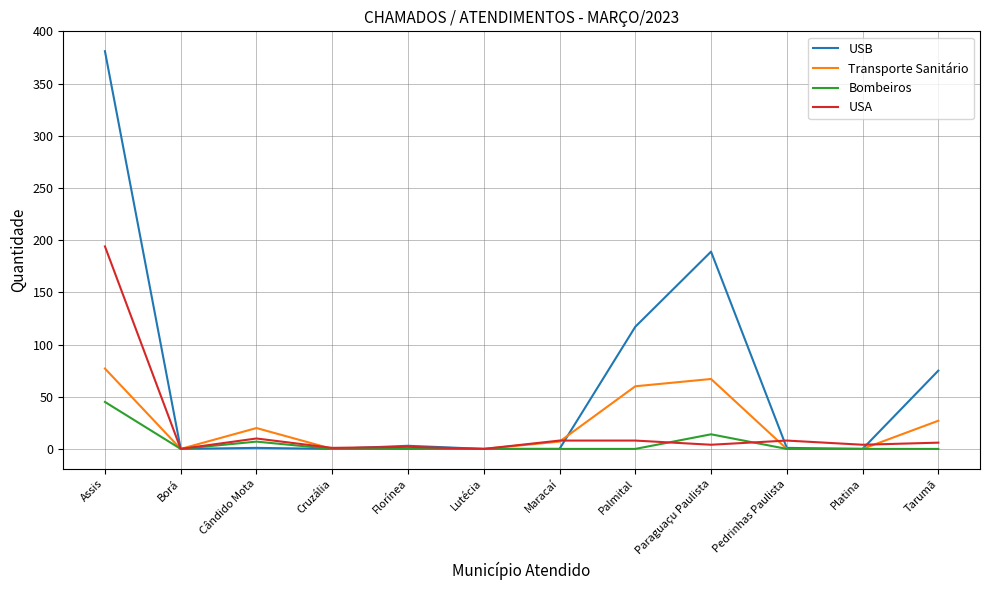

Which series has the largest total across all categories?

USB